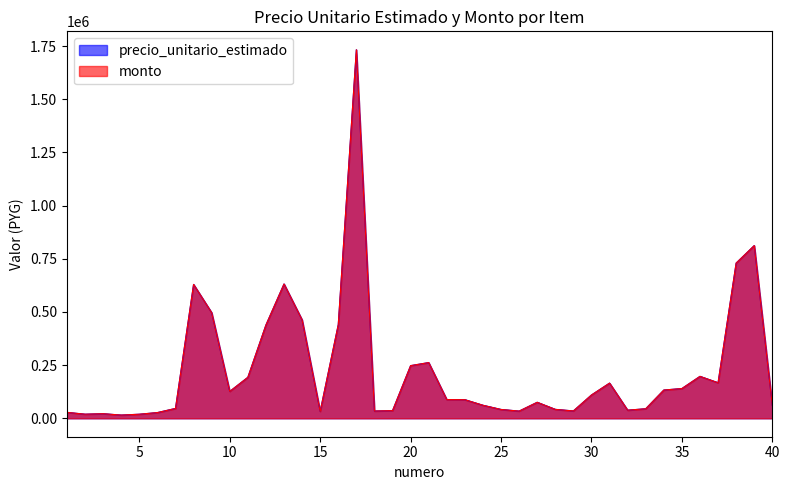

True or false: precio_unitario_estimado has more than 0 interior local peaks.

True